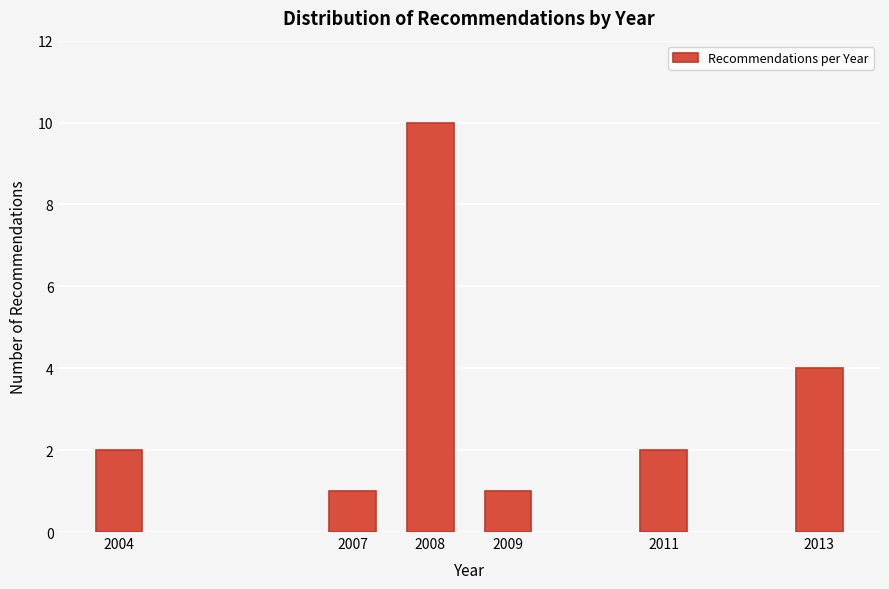

Reading left to right, extract all data points from this chart.

2	1	10	1	2	4